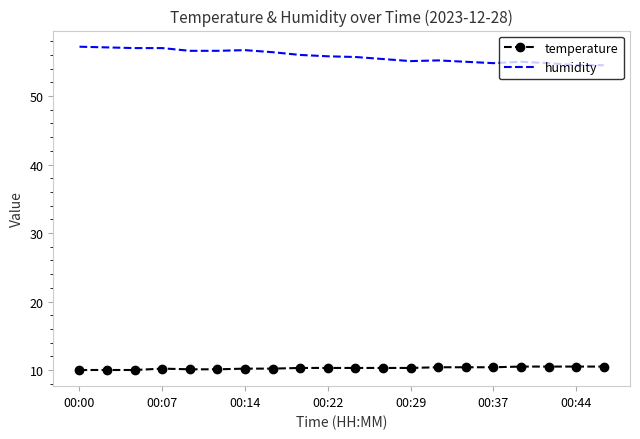

True or false: temperature and humidity intersect in this chart.

False